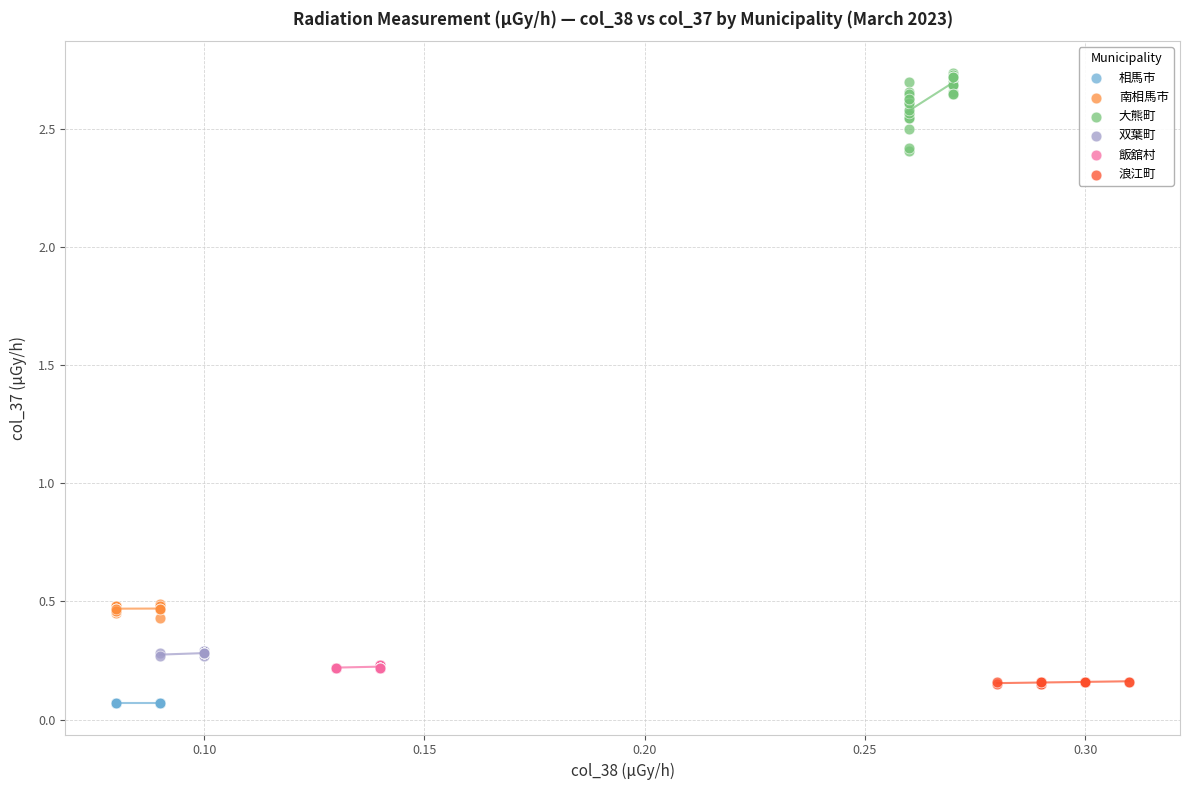

Which series contains the highest Y value?

大熊町